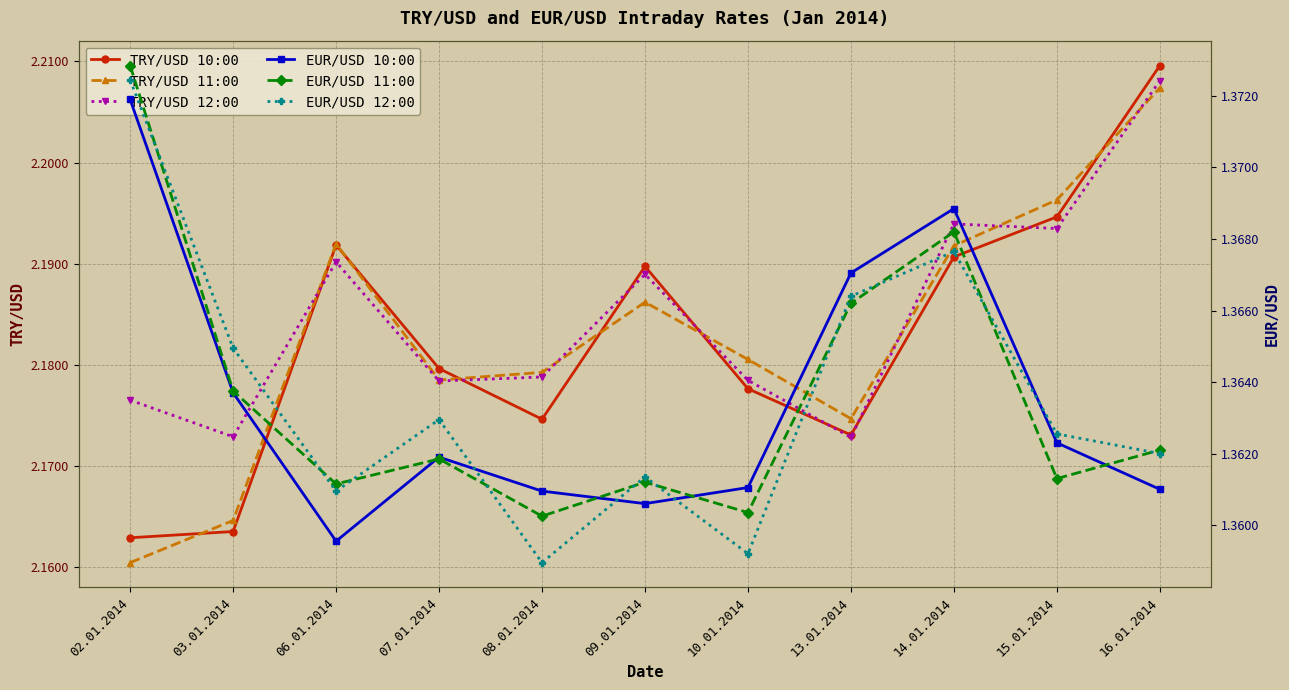

Reading left to right, what are all the values shown in this chart?

TRY/USD 10:00: 2.2	2.2	2.2	2.2	2.2	2.2	2.2	2.2	2.2	2.2	2.2
TRY/USD 11:00: 2.2	2.2	2.2	2.2	2.2	2.2	2.2	2.2	2.2	2.2	2.2
TRY/USD 12:00: 2.2	2.2	2.2	2.2	2.2	2.2	2.2	2.2	2.2	2.2	2.2
EUR/USD 10:00: 1.4	1.4	1.4	1.4	1.4	1.4	1.4	1.4	1.4	1.4	1.4
EUR/USD 11:00: 1.4	1.4	1.4	1.4	1.4	1.4	1.4	1.4	1.4	1.4	1.4
EUR/USD 12:00: 1.4	1.4	1.4	1.4	1.4	1.4	1.4	1.4	1.4	1.4	1.4